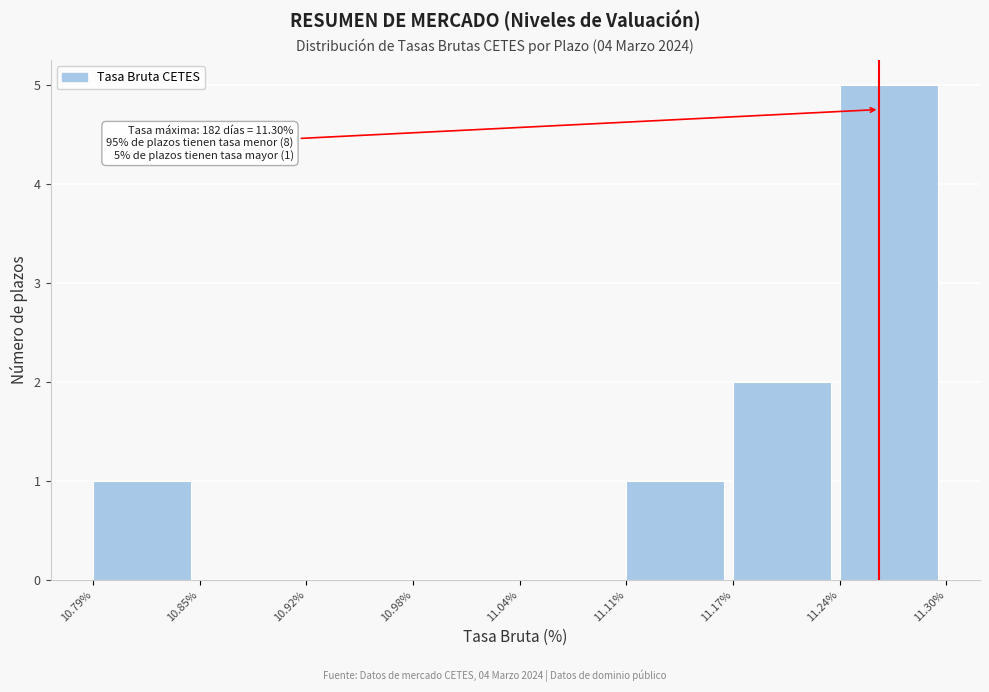

Which range on the x-axis has the tallest bar?

11.24% to 11.30%